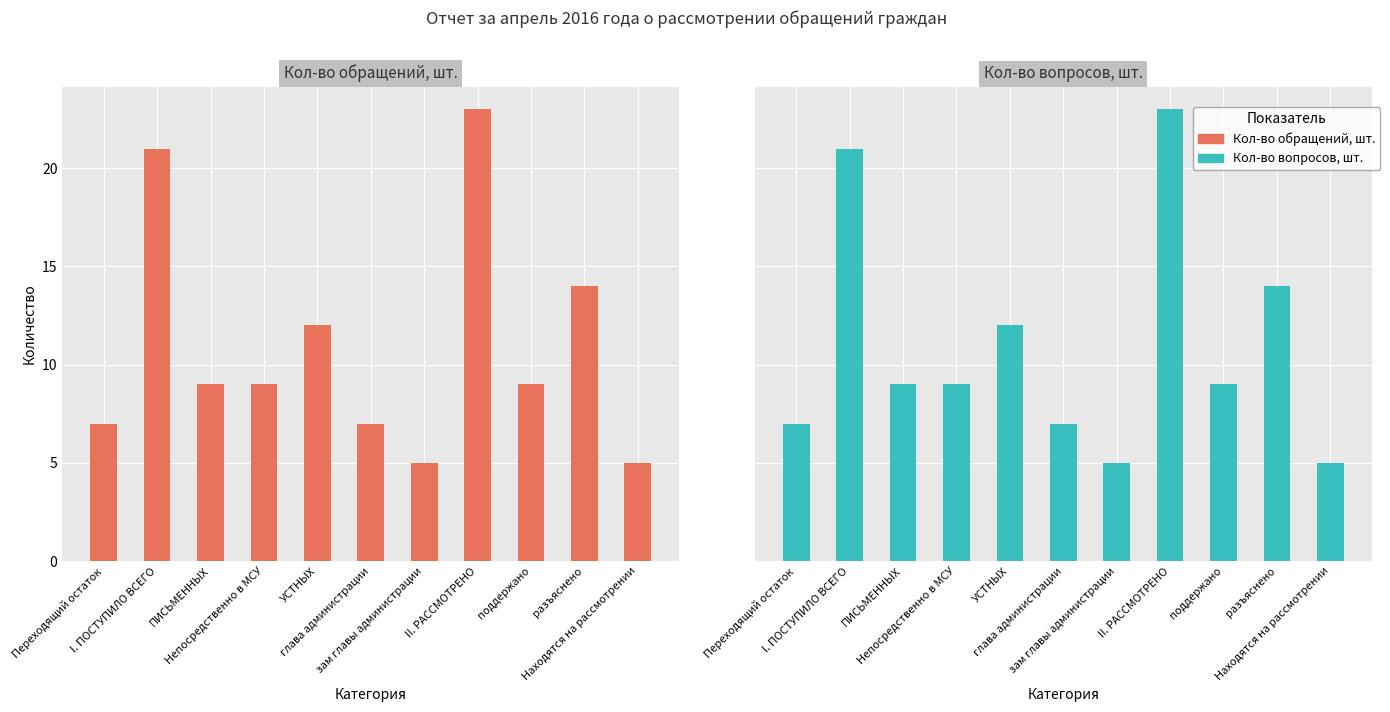

The value of Кол-во обращений, шт. at I. ПОСТУПИЛО ВСЕГО is 37. True or false?

False